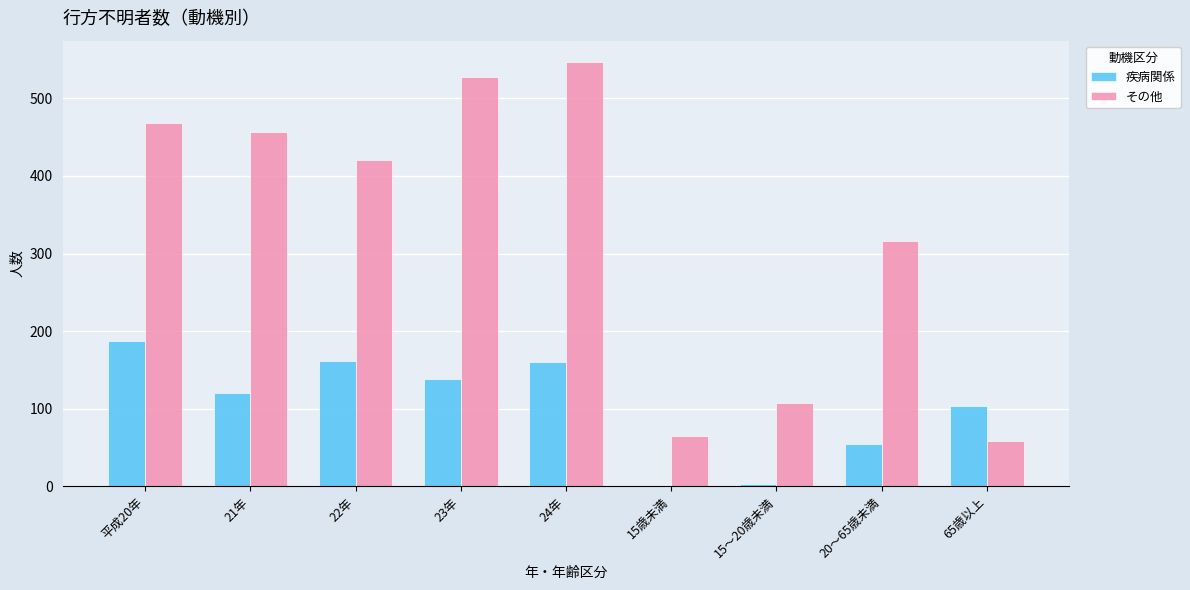

Read the 疾病関係 value at 65歳以上.

103